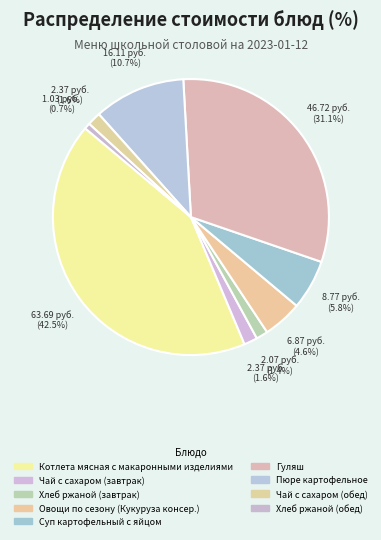

How many segments does this pie chart have?

9